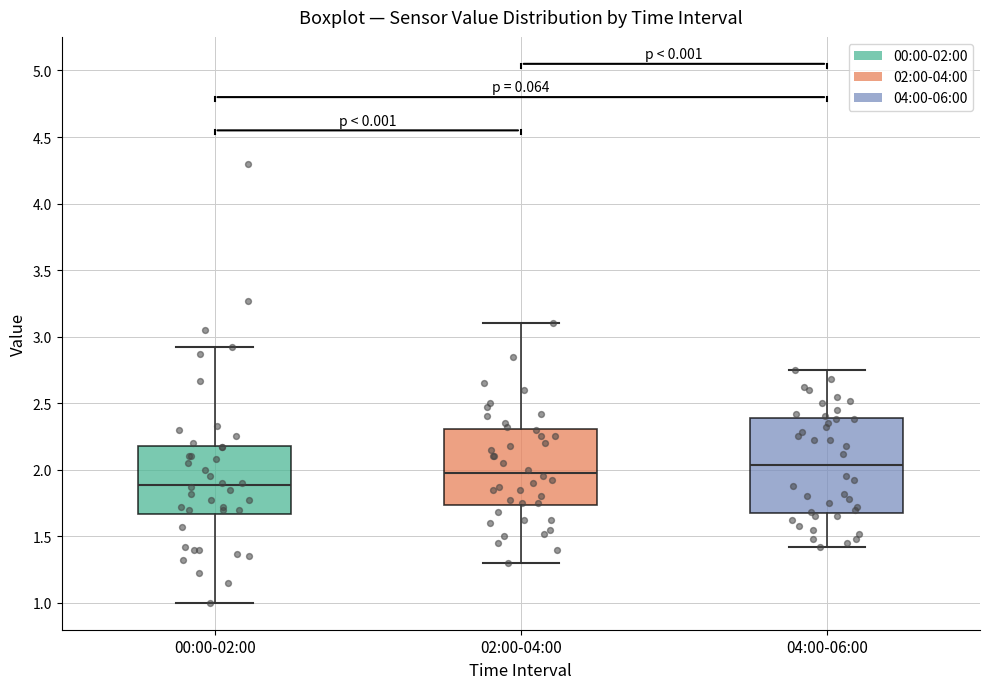

Reading left to right, transcribe this box plot: for each box, give where its median line is, the range the box spans, and where its two whiskers end, as read against the y-axis. The values are not printed on the chart, so give them approximately, as read against the axis.

00:00-02:00: median 1.90, box 1.65 to 2.20, whiskers 1.00 to 2.90
02:00-04:00: median 2.00, box 1.75 to 2.30, whiskers 1.30 to 3.10
04:00-06:00: median 2.05, box 1.65 to 2.40, whiskers 1.40 to 2.75